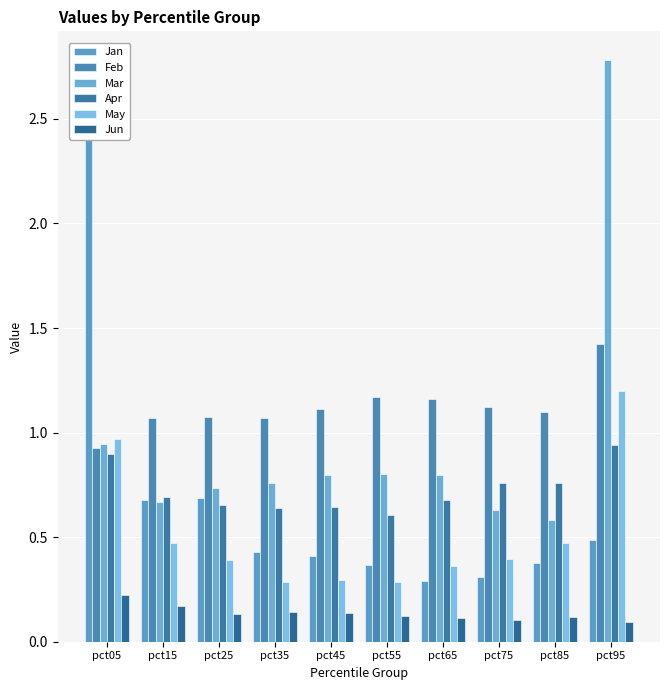

Which category has the lowest value in the Apr series?

pct55